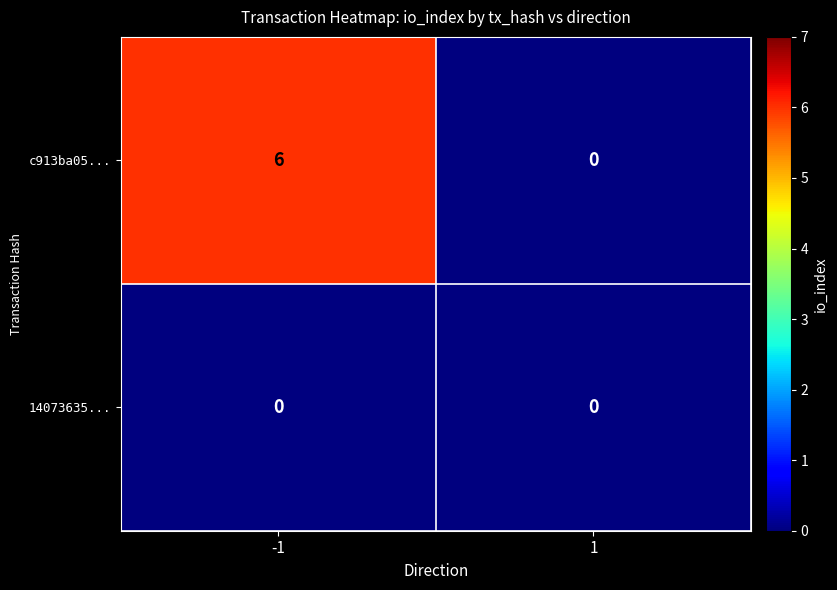

What is the approximate value of c913ba05... at -1?

6